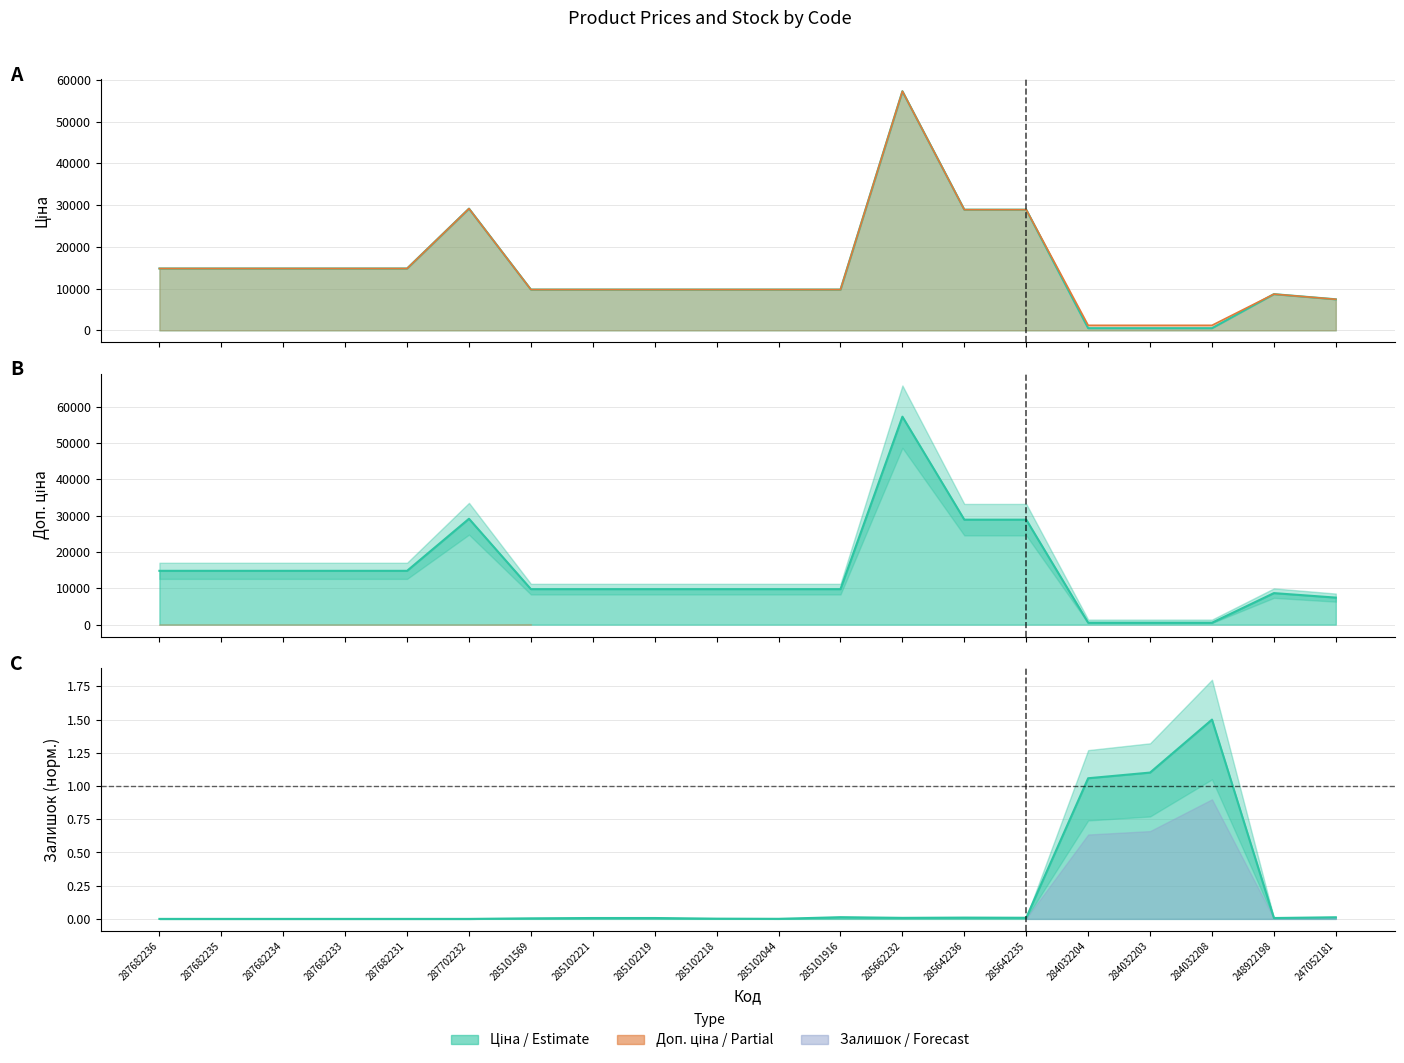

Reading right to left, what are all the values shown in this chart?

Ціна: 247052181=7444.6	248922198=8679.5	284032208=528.2	284032203=528.2	284032204=528.2	285642235=28901.7	285642236=28901.7	285662232=57258.0	285101916=9775.5	285102044=9775.5	285102218=9775.5	285102219=9775.5	285102221=9775.5	285101569=9775.5	287702232=29152.3	287682231=14817.6	287682233=14817.6	287682234=14817.6	287682235=14817.6	287682236=14817.6
Доп. ціна: 247052181=7444.6	248922198=8679.5	284032208=1210.7	284032203=1210.7	284032204=1210.7	285642235=28901.7	285642236=28901.7	285662232=57258.0	285101916=9775.5	285102044=9775.5	285102218=9775.5	285102219=9775.5	285102221=9775.5	285101569=9775.5	287702232=29152.3	287682231=14817.6	287682233=14817.6	287682234=14817.6	287682235=14817.6	287682236=14817.6
Залишок: 247052181=0.0	248922198=0.0	284032208=1.5	284032203=1.1	284032204=1.1	285642235=0.0	285642236=0.0	285662232=0.0	285101916=0.0	285102044=0.0	285102218=0.0	285102219=0.0	285102221=0.0	285101569=0.0	287702232=0.0	287682231=0.0	287682233=0.0	287682234=0.0	287682235=0.0	287682236=0.0